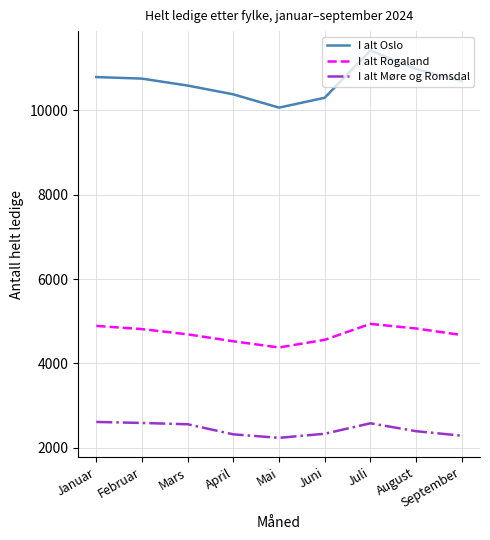

True or false: I alt Møre og Romsdal has more than 0 interior local peaks.

True